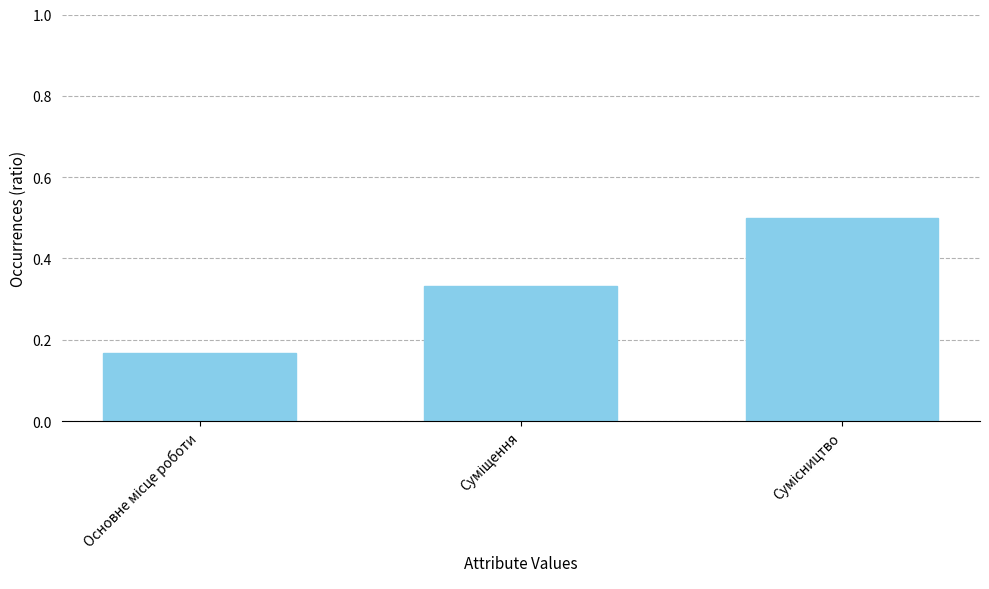

What is the maximum value shown in the chart?

0.5